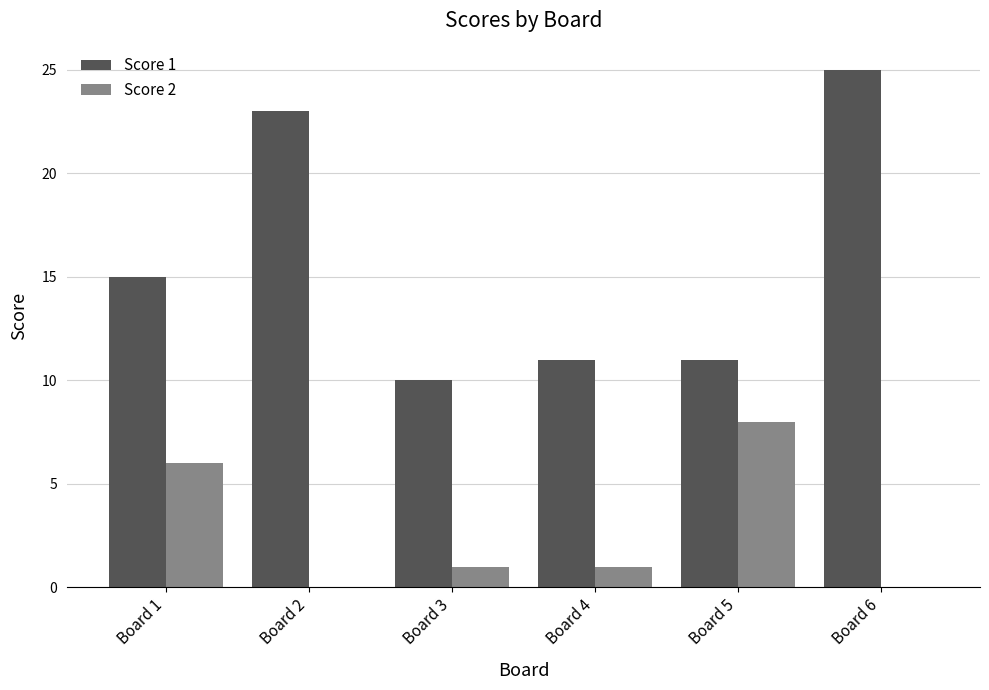

How many series are shown in this chart?

2